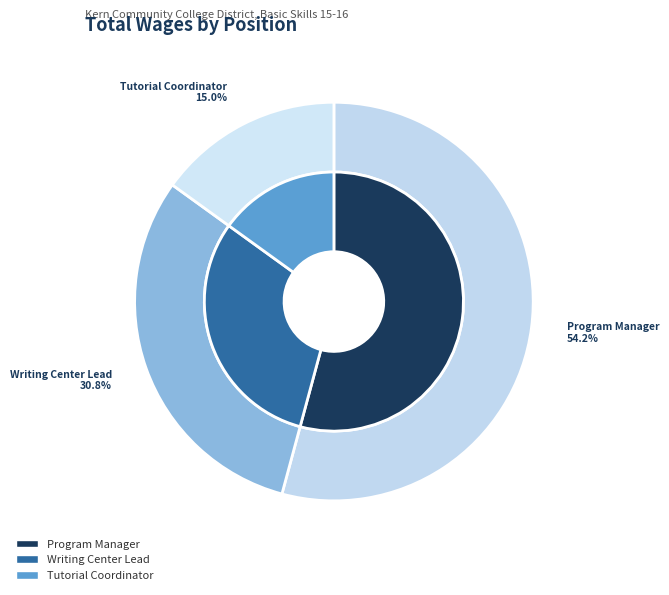

Approximately how many times larger is the value at Program Manager, Basic Skills compared to Tutorial Coordinator?

3.6